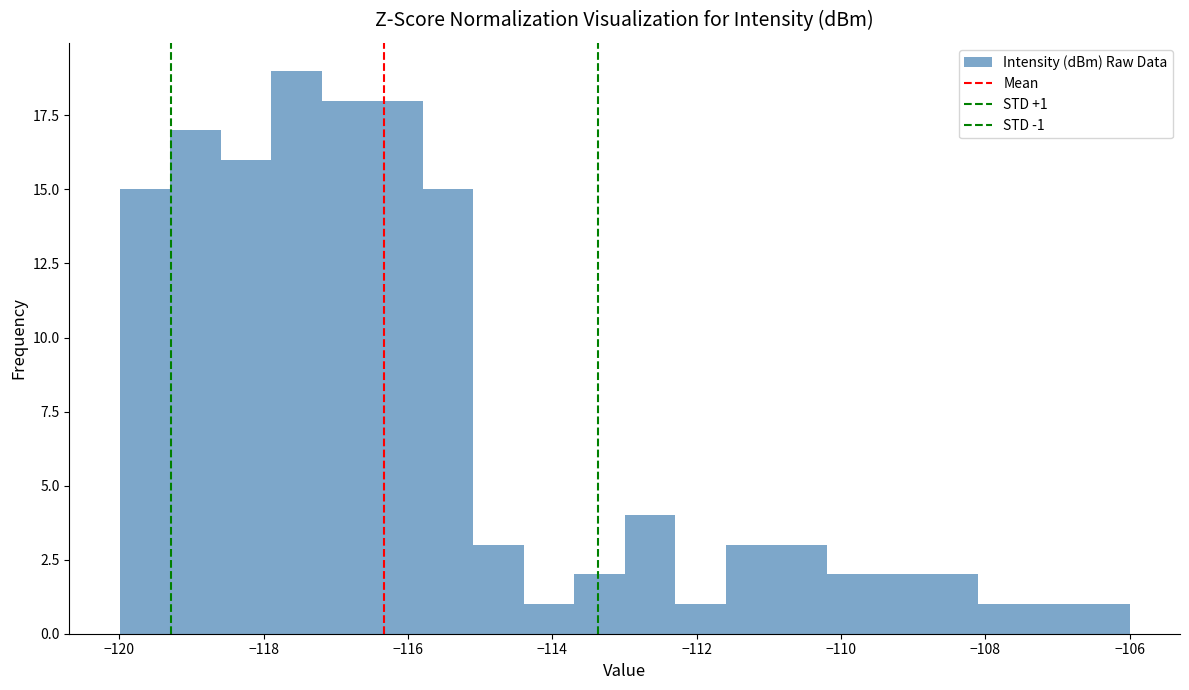

Around what value on the x-axis is the tallest bar? Give the approximate position of its centre, as read against the axis.

-117.6